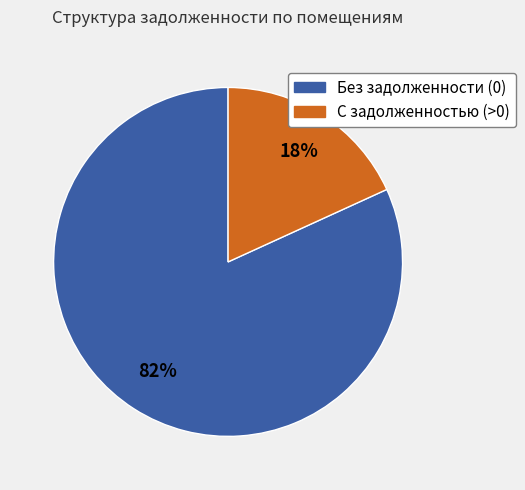

To the nearest percent, what is the average slice percentage?

50%